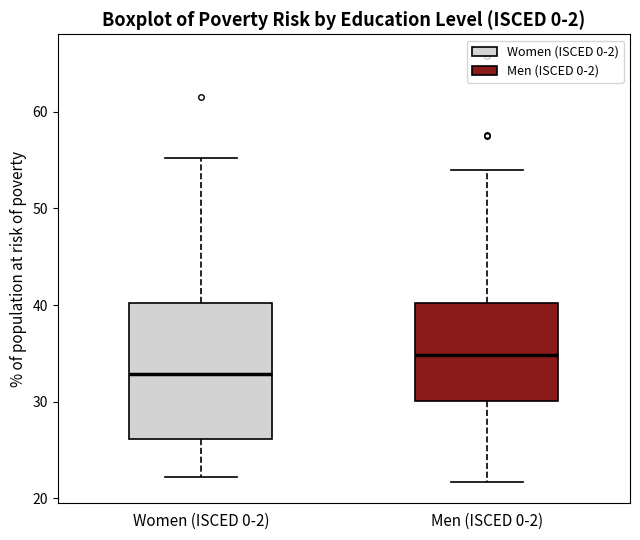

Which box is the tallest, from its lower edge to its upper edge?

Women (ISCED 0-2)